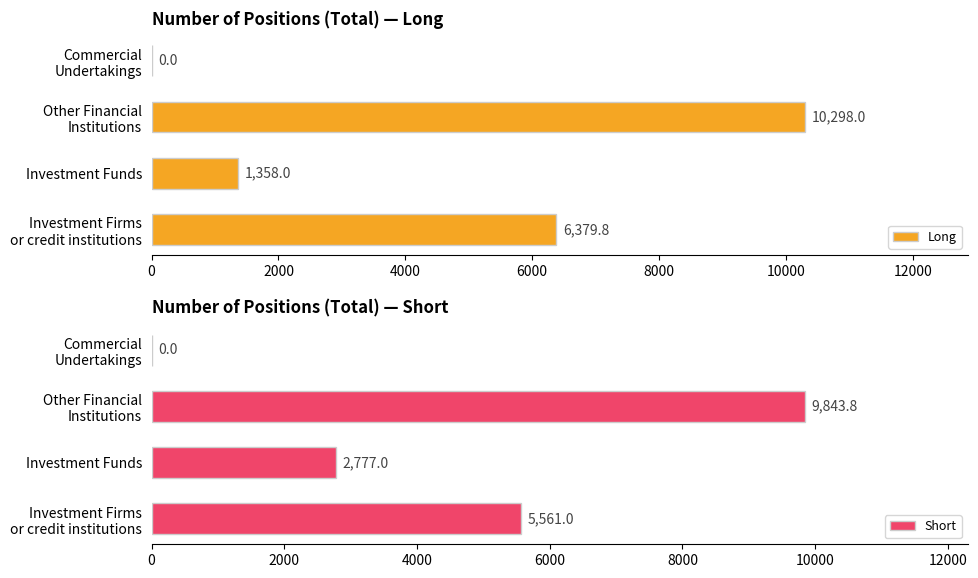

What is the maximum value for Long?

10298.0